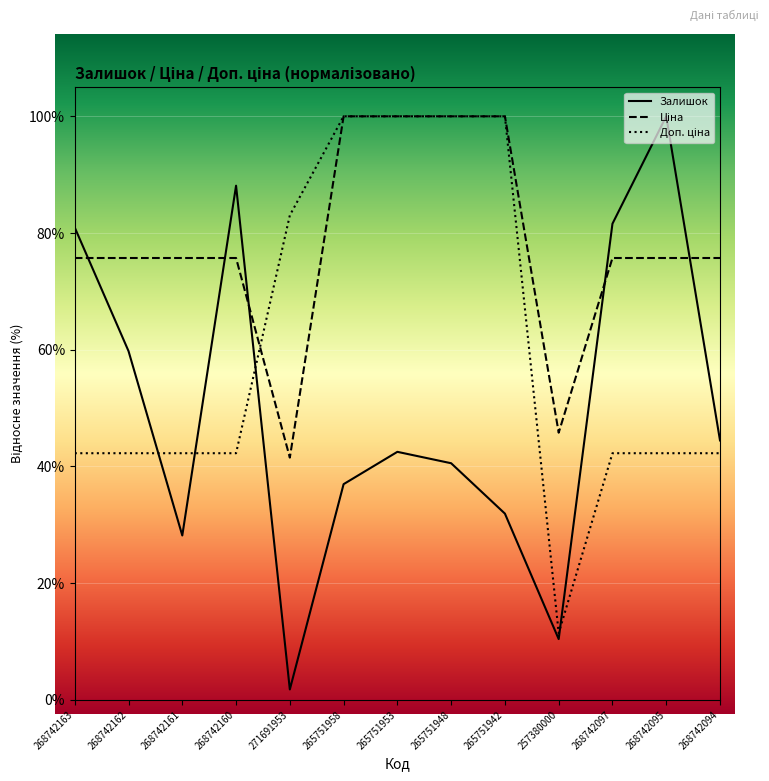

Reading left to right, extract all data points from this chart.

Залишок: 268742163=80.9	268742162=59.8	268742161=28.2	268742160=88.1	271691953=1.8	265751958=37.0	265751953=42.5	265751948=40.6	265751942=31.9	257380000=10.4	268742097=81.6	268742095=100.0	268742094=44.5
Ціна: 268742163=75.7	268742162=75.7	268742161=75.7	268742160=75.7	271691953=41.5	265751958=100.0	265751953=100.0	265751948=100.0	265751942=100.0	257380000=45.8	268742097=75.7	268742095=75.7	268742094=75.7
Доп. ціна: 268742163=42.3	268742162=42.3	268742161=42.3	268742160=42.3	271691953=83.0	265751958=100.0	265751953=100.0	265751948=100.0	265751942=100.0	257380000=11.4	268742097=42.3	268742095=42.3	268742094=42.3